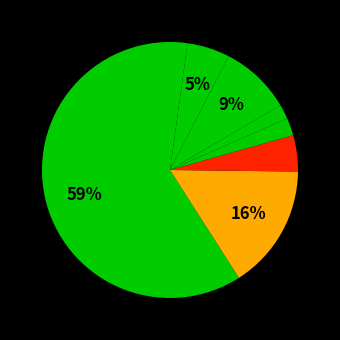

How many slices are in this pie chart?

8